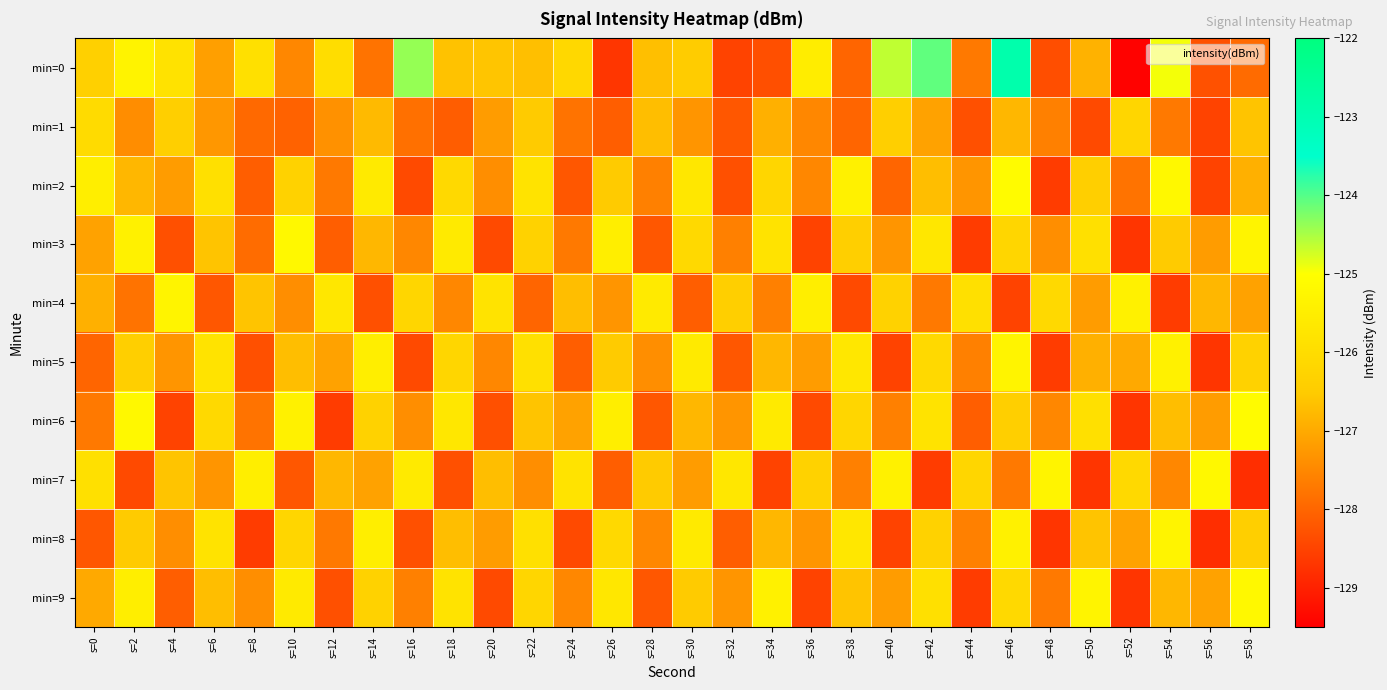

Reading left to right, extract all data points from this chart.

min=0: s=0=-126.4	s=2=-125.3	s=4=-125.8	s=6=-127.1	s=8=-125.9	s=10=-127.5	s=12=-126.0	s=14=-127.8	s=16=-124.4	s=18=-126.6	s=20=-126.6	s=22=-126.7	s=24=-126.1	s=26=-128.7	s=28=-126.7	s=30=-126.5	s=32=-128.5	s=34=-128.3	s=36=-125.5	s=38=-128.0	s=40=-124.6	s=42=-124.1	s=44=-127.7	s=46=-122.9	s=48=-128.3	s=50=-126.9	s=52=-129.4	s=54=-124.9	s=56=-128.3	s=58=-127.9
min=1: s=0=-126.0	s=2=-127.4	s=4=-126.4	s=6=-127.3	s=8=-127.9	s=10=-128.0	s=12=-127.4	s=14=-126.7	s=16=-127.8	s=18=-128.1	s=20=-127.2	s=22=-126.5	s=24=-127.8	s=26=-128.1	s=28=-126.7	s=30=-127.3	s=32=-128.2	s=34=-126.9	s=36=-127.5	s=38=-128.0	s=40=-126.4	s=42=-127.1	s=44=-128.3	s=46=-126.8	s=48=-127.6	s=50=-128.4	s=52=-126.2	s=54=-127.7	s=56=-128.5	s=58=-126.6
min=2: s=0=-125.5	s=2=-126.8	s=4=-127.2	s=6=-125.9	s=8=-128.1	s=10=-126.3	s=12=-127.7	s=14=-125.6	s=16=-128.4	s=18=-126.1	s=20=-127.4	s=22=-125.8	s=24=-128.2	s=26=-126.5	s=28=-127.6	s=30=-125.7	s=32=-128.3	s=34=-126.2	s=36=-127.5	s=38=-125.4	s=40=-128.0	s=42=-126.7	s=44=-127.3	s=46=-125.1	s=48=-128.6	s=50=-126.4	s=52=-127.8	s=54=-125.2	s=56=-128.5	s=58=-126.9
min=3: s=0=-127.1	s=2=-125.4	s=4=-128.3	s=6=-126.6	s=8=-127.9	s=10=-125.2	s=12=-128.1	s=14=-126.8	s=16=-127.5	s=18=-125.6	s=20=-128.4	s=22=-126.3	s=24=-127.7	s=26=-125.5	s=28=-128.2	s=30=-126.1	s=32=-127.6	s=34=-125.8	s=36=-128.5	s=38=-126.4	s=40=-127.3	s=42=-125.7	s=44=-128.6	s=46=-126.2	s=48=-127.4	s=50=-125.9	s=52=-128.7	s=54=-126.5	s=56=-127.2	s=58=-125.3
min=4: s=0=-126.9	s=2=-127.8	s=4=-125.3	s=6=-128.2	s=8=-126.6	s=10=-127.4	s=12=-125.7	s=14=-128.3	s=16=-126.2	s=18=-127.5	s=20=-125.8	s=22=-128.0	s=24=-126.7	s=26=-127.3	s=28=-125.6	s=30=-128.1	s=32=-126.4	s=34=-127.6	s=36=-125.5	s=38=-128.4	s=40=-126.3	s=42=-127.7	s=44=-125.9	s=46=-128.5	s=48=-126.1	s=50=-127.2	s=52=-125.4	s=54=-128.6	s=56=-126.8	s=58=-127.1
min=5: s=0=-128.0	s=2=-126.4	s=4=-127.3	s=6=-125.8	s=8=-128.3	s=10=-126.7	s=12=-127.1	s=14=-125.5	s=16=-128.4	s=18=-126.2	s=20=-127.5	s=22=-125.9	s=24=-128.1	s=26=-126.5	s=28=-127.4	s=30=-125.6	s=32=-128.2	s=34=-126.8	s=36=-127.2	s=38=-125.7	s=40=-128.5	s=42=-126.1	s=44=-127.6	s=46=-125.3	s=48=-128.6	s=50=-126.9	s=52=-127.0	s=54=-125.4	s=56=-128.7	s=58=-126.3
min=6: s=0=-127.7	s=2=-125.2	s=4=-128.5	s=6=-126.1	s=8=-127.8	s=10=-125.4	s=12=-128.6	s=14=-126.3	s=16=-127.4	s=18=-125.7	s=20=-128.3	s=22=-126.6	s=24=-127.1	s=26=-125.5	s=28=-128.2	s=30=-126.8	s=32=-127.3	s=34=-125.6	s=36=-128.4	s=38=-126.2	s=40=-127.6	s=42=-125.8	s=44=-128.1	s=46=-126.4	s=48=-127.5	s=50=-125.9	s=52=-128.7	s=54=-126.7	s=56=-127.2	s=58=-125.1
min=7: s=0=-125.9	s=2=-128.4	s=4=-126.6	s=6=-127.3	s=8=-125.5	s=10=-128.2	s=12=-126.8	s=14=-127.1	s=16=-125.6	s=18=-128.3	s=20=-126.7	s=22=-127.4	s=24=-125.8	s=26=-128.1	s=28=-126.5	s=30=-127.2	s=32=-125.7	s=34=-128.5	s=36=-126.3	s=38=-127.6	s=40=-125.4	s=42=-128.6	s=44=-126.2	s=46=-127.7	s=48=-125.3	s=50=-128.7	s=52=-126.1	s=54=-127.5	s=56=-125.2	s=58=-128.8
min=8: s=0=-128.2	s=2=-126.5	s=4=-127.4	s=6=-125.8	s=8=-128.6	s=10=-126.2	s=12=-127.7	s=14=-125.5	s=16=-128.3	s=18=-126.7	s=20=-127.2	s=22=-125.9	s=24=-128.4	s=26=-126.1	s=28=-127.5	s=30=-125.6	s=32=-128.1	s=34=-126.8	s=36=-127.3	s=38=-125.7	s=40=-128.5	s=42=-126.3	s=44=-127.6	s=46=-125.4	s=48=-128.7	s=50=-126.6	s=52=-127.1	s=54=-125.3	s=56=-128.8	s=58=-126.4
min=9: s=0=-127.0	s=2=-125.5	s=4=-128.1	s=6=-126.7	s=8=-127.4	s=10=-125.6	s=12=-128.3	s=14=-126.3	s=16=-127.6	s=18=-125.8	s=20=-128.4	s=22=-126.2	s=24=-127.5	s=26=-125.7	s=28=-128.2	s=30=-126.5	s=32=-127.3	s=34=-125.4	s=36=-128.5	s=38=-126.6	s=40=-127.2	s=42=-125.9	s=44=-128.6	s=46=-126.1	s=48=-127.7	s=50=-125.3	s=52=-128.7	s=54=-126.8	s=56=-127.1	s=58=-125.2